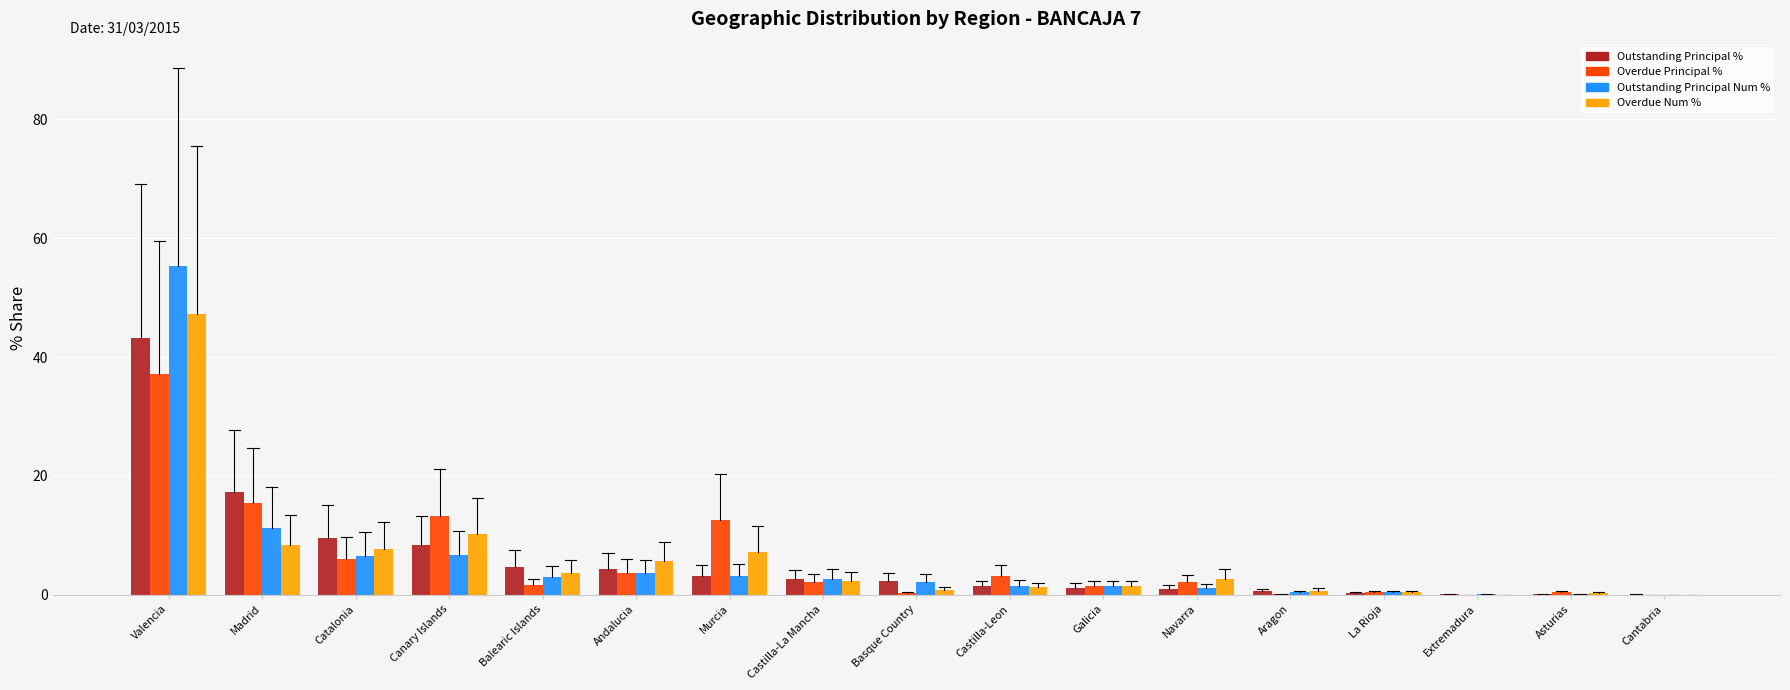

The Overdue Num % series shows 1.4 at Galicia. True or false?

True